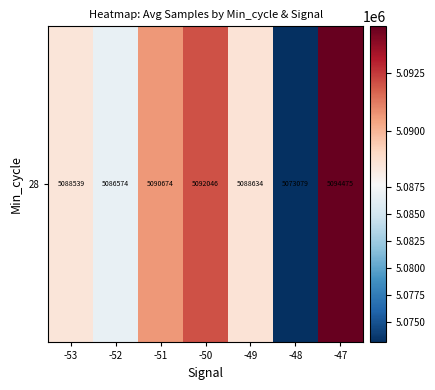

Reading left to right, what are all the values shown in this chart?

-53=5088539.0	-52=5086574.0	-51=5090673.6	-50=5092046.2	-49=5088633.5	-48=5073079.0	-47=5094475.0